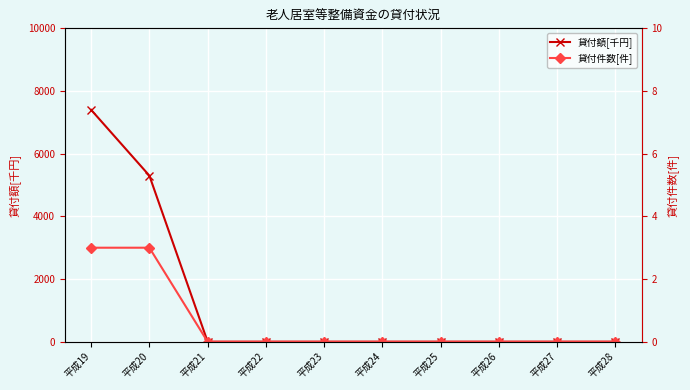

Rank the series at 平成23 from highest to lowest value.

貸付額[千円], 貸付件数[件]